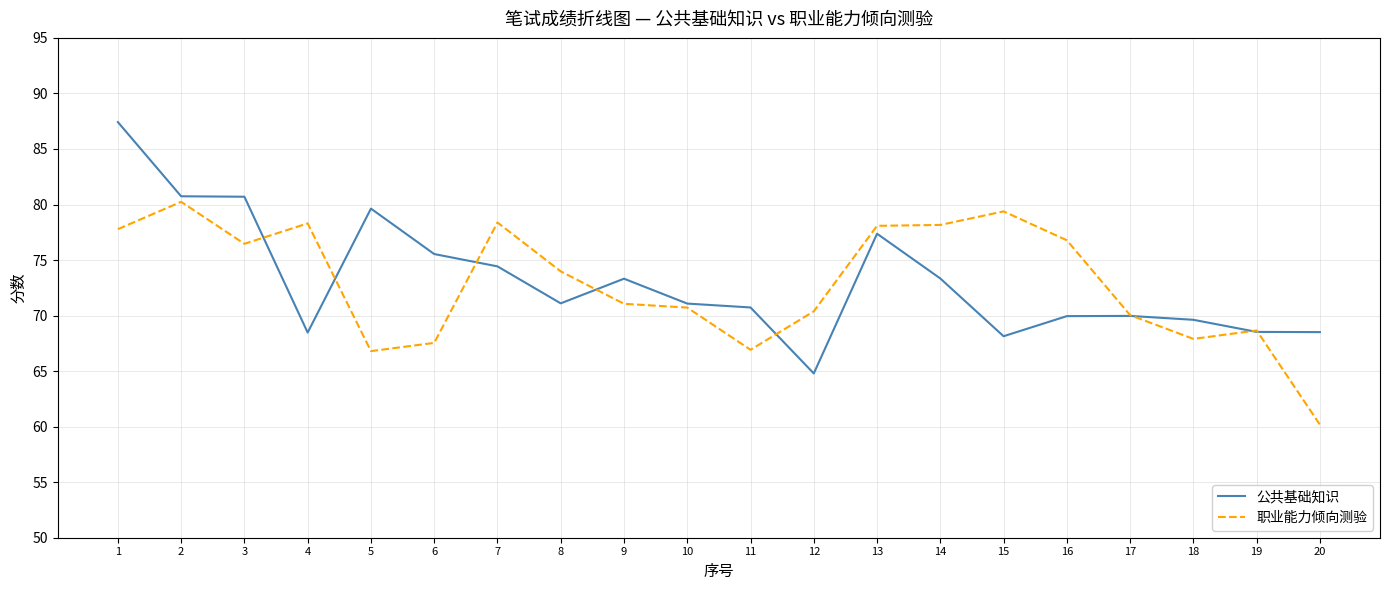

Which series changed the most between 9 and 17?

公共基础知识